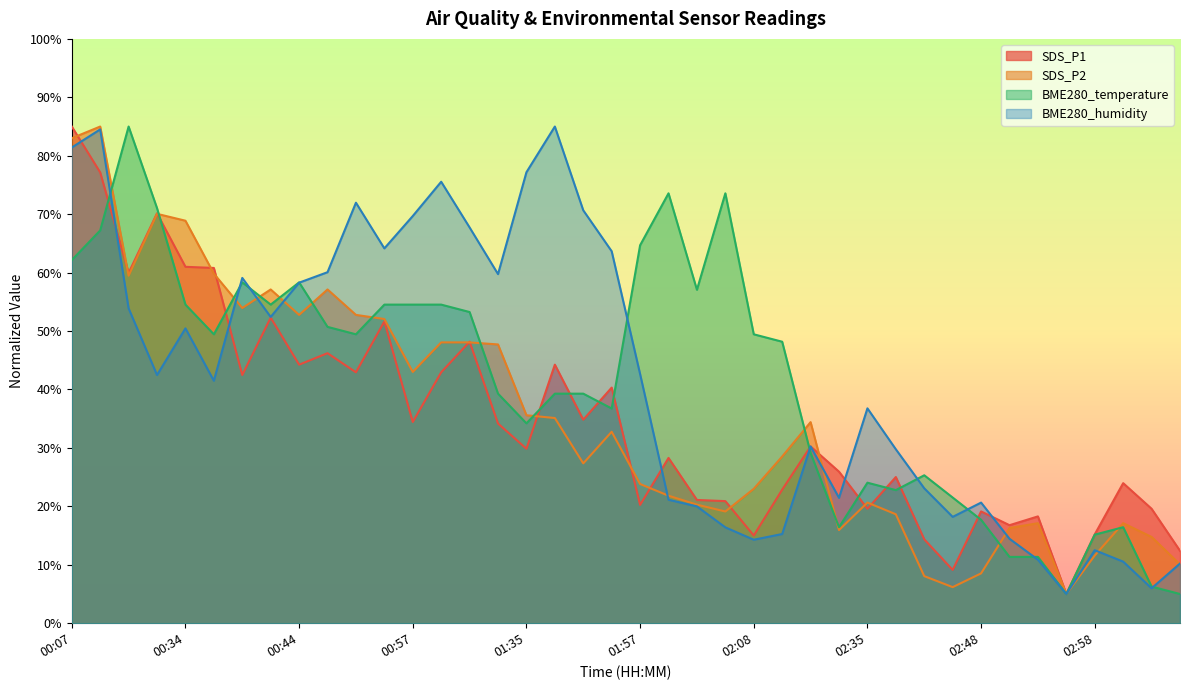

How many distinct data groups are displayed?

4